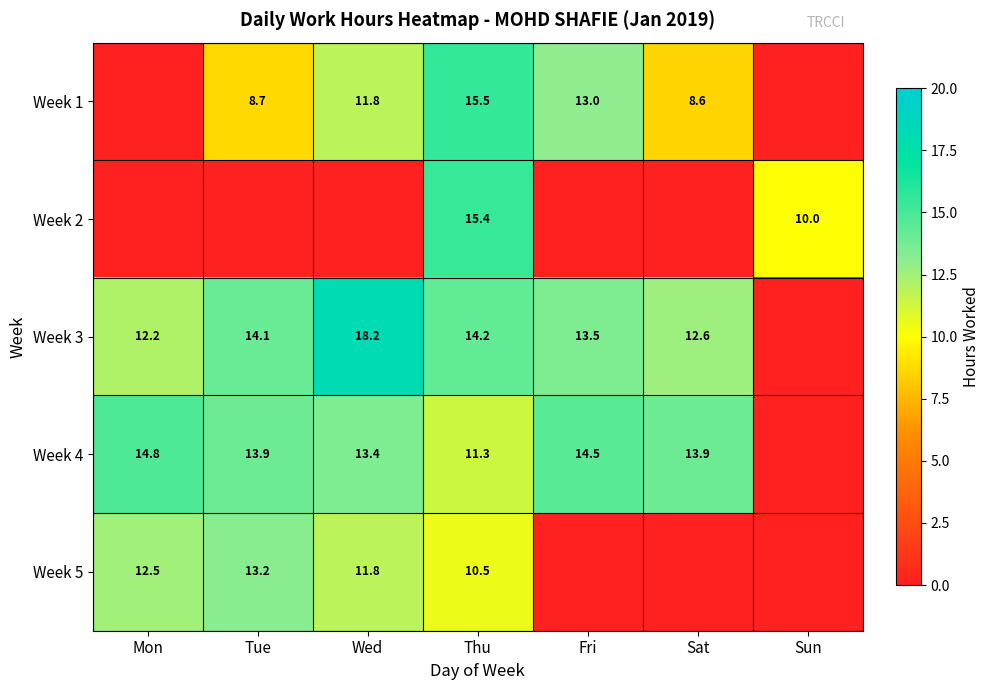

At Thu, list the series in order from largest to smallest.

Week 1, Week 2, Week 3, Week 4, Week 5